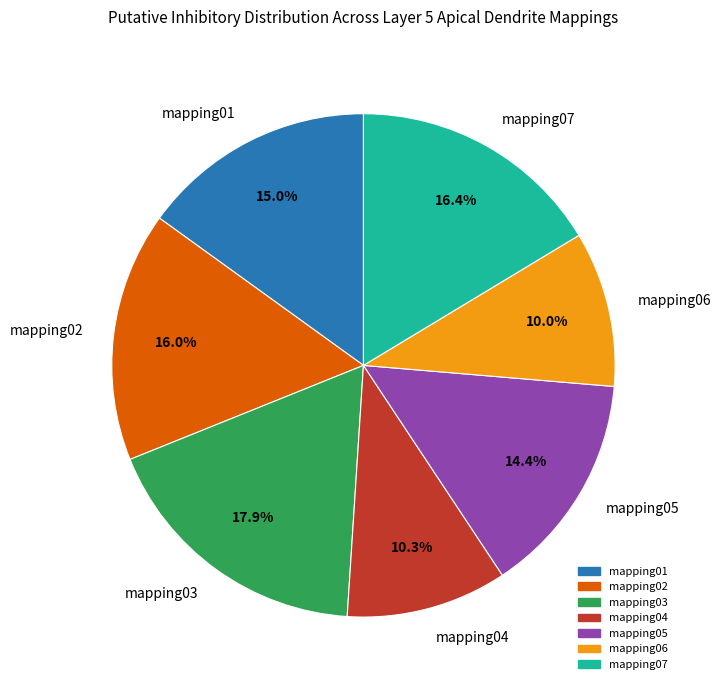

What is the largest slice in the pie chart?

mapping03